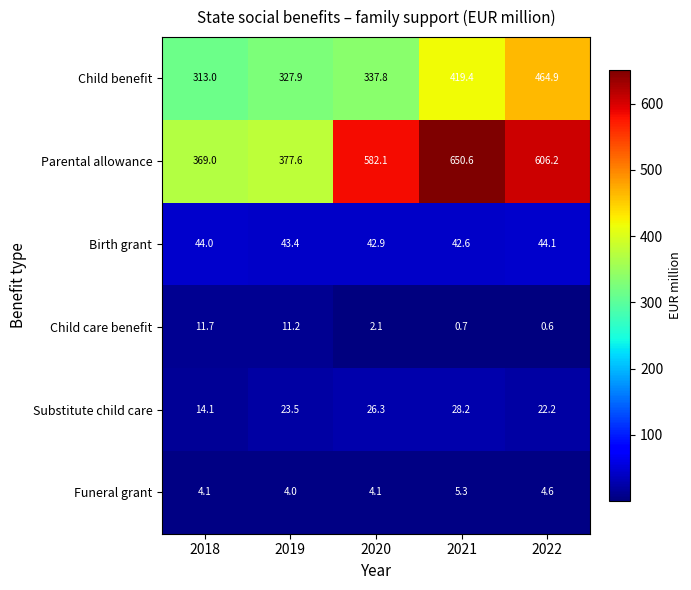

Which category has the lowest value in the Substitute child care series?

2018